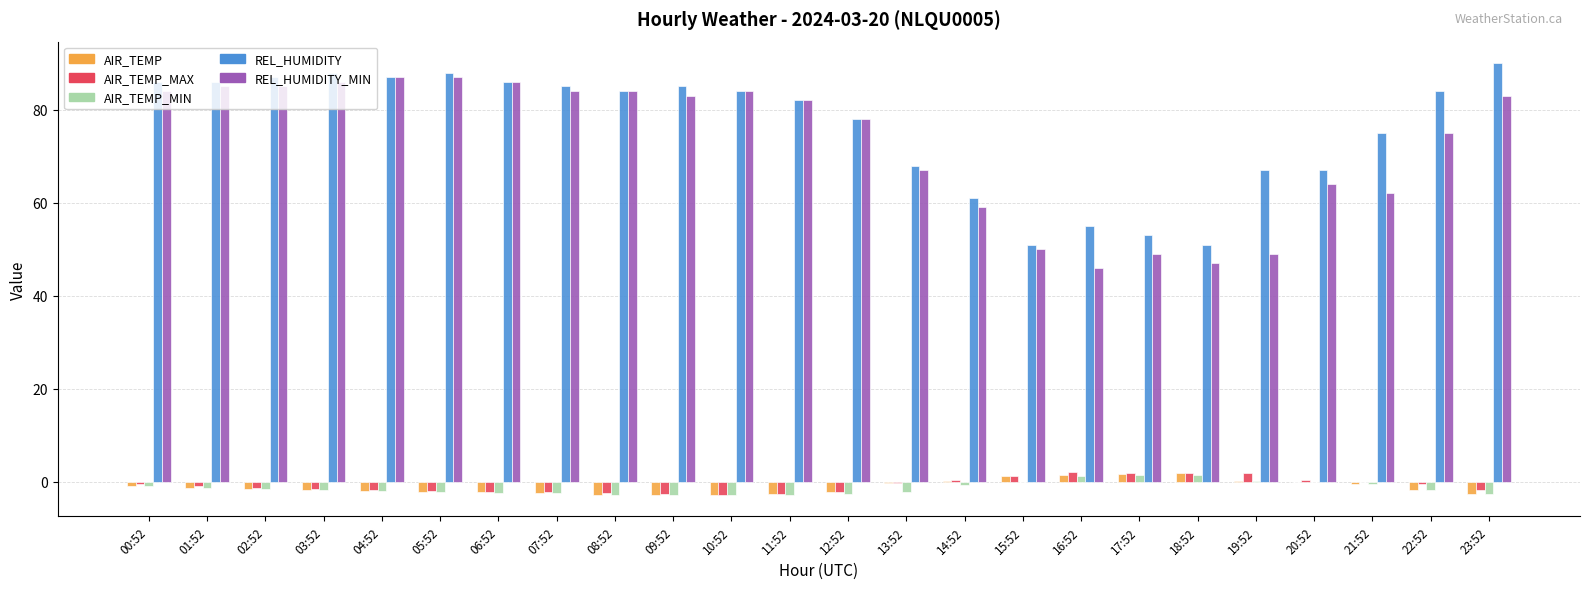

Which series has the largest total across all categories?

REL_HUMIDITY